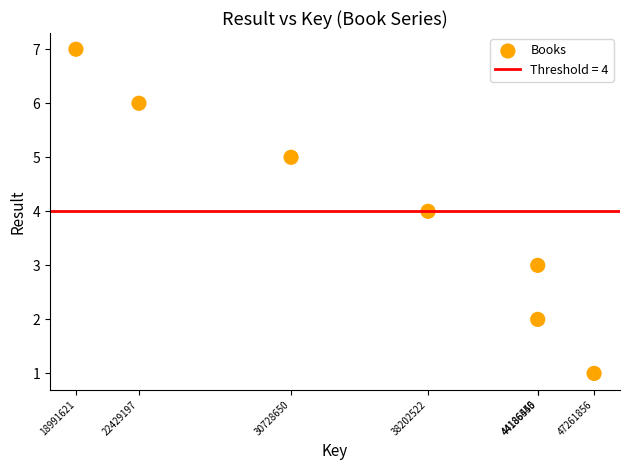

What is the range of X values (max minus min)?

28270235